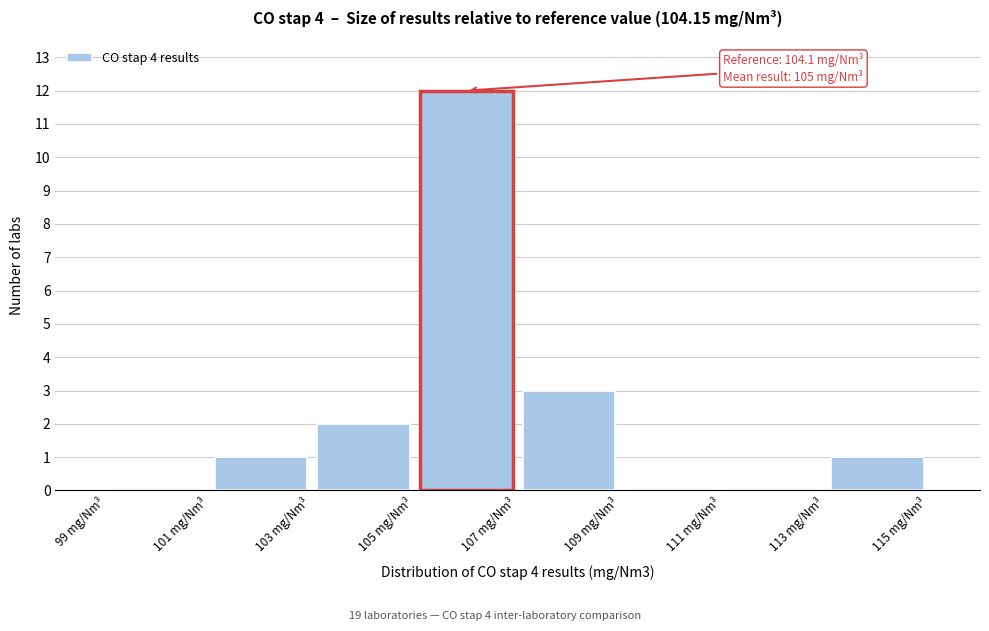

Over which range of the x-axis is the bar tallest?

105 to 107